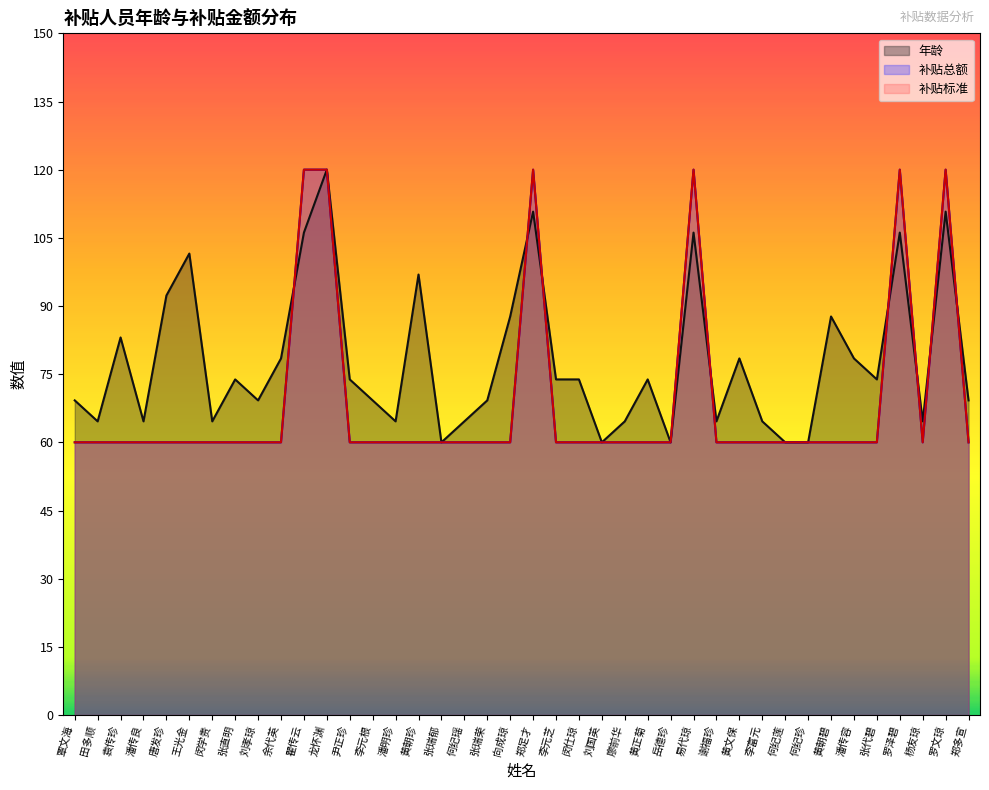

Where do 补贴标准 and 年龄 first cross each other?

余代英 and 瞿传云